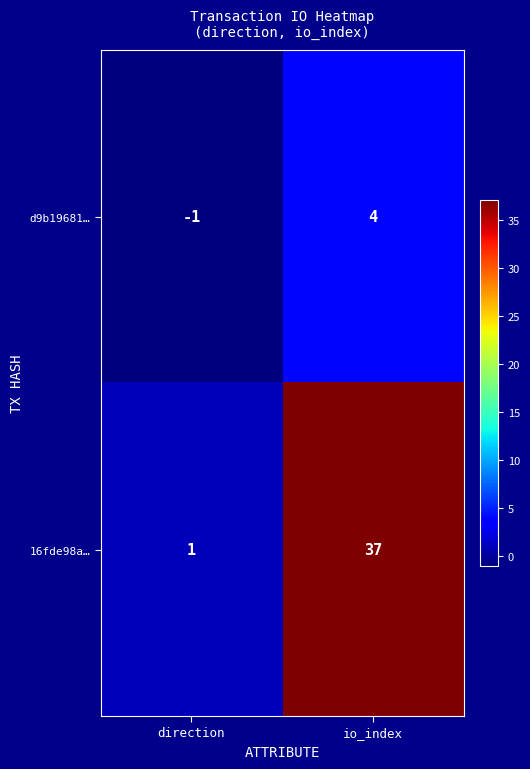

What is the difference between the d9b19681… values at io_index and direction?

5